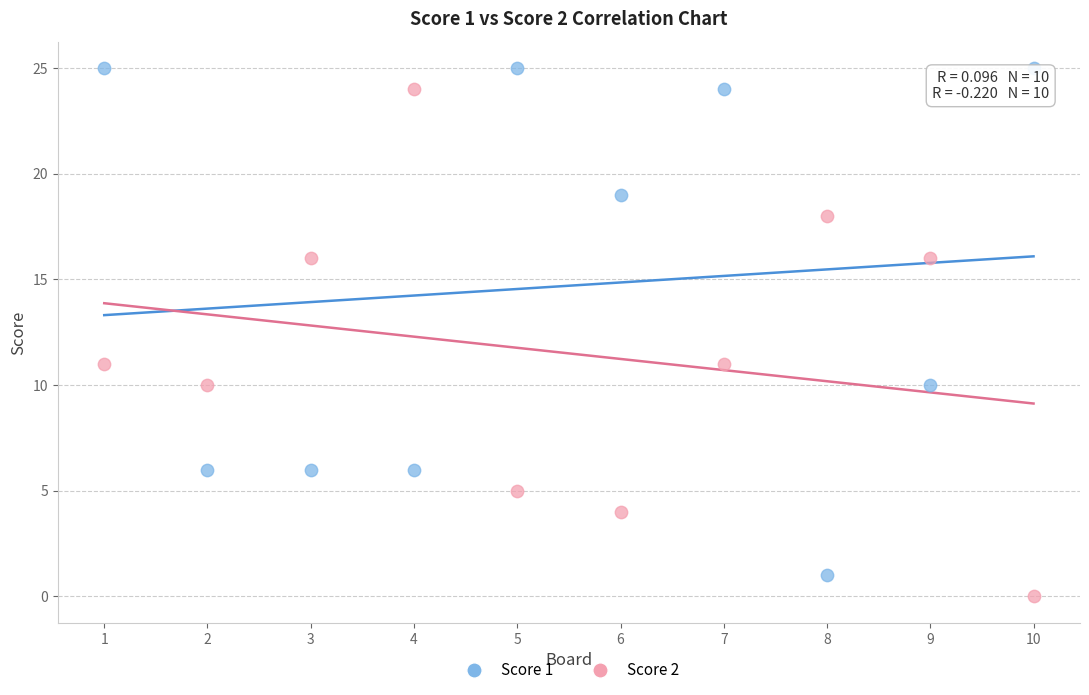

Across all data points, what is the range of X values (max minus min)?

9